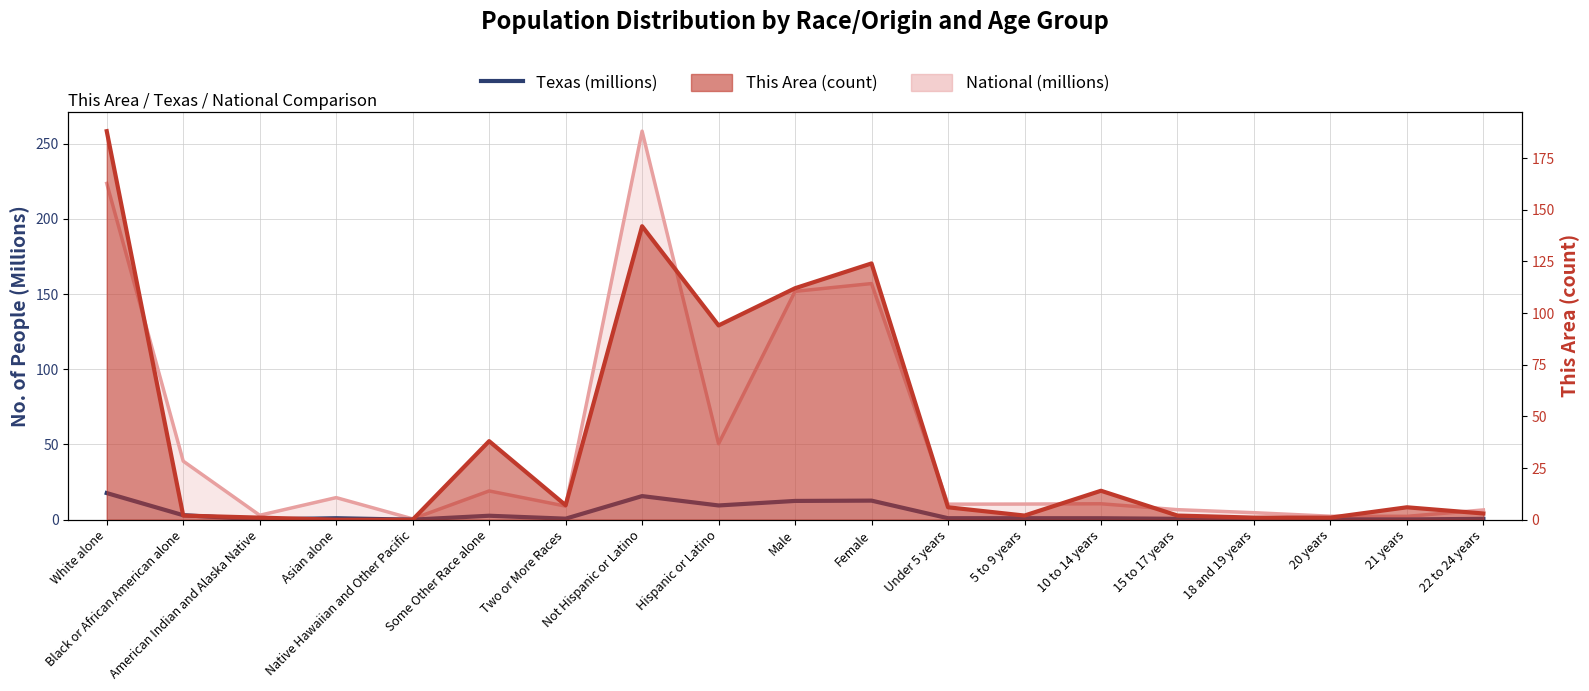

Where is the data nearest to the value 8?

Hispanic or Latino